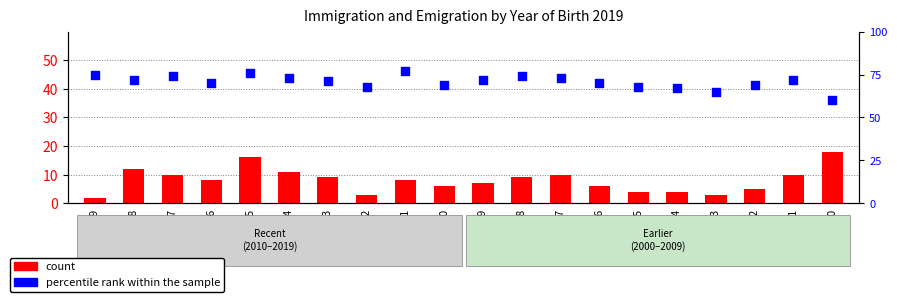

At how many categories does at least one series exceed 15?

20